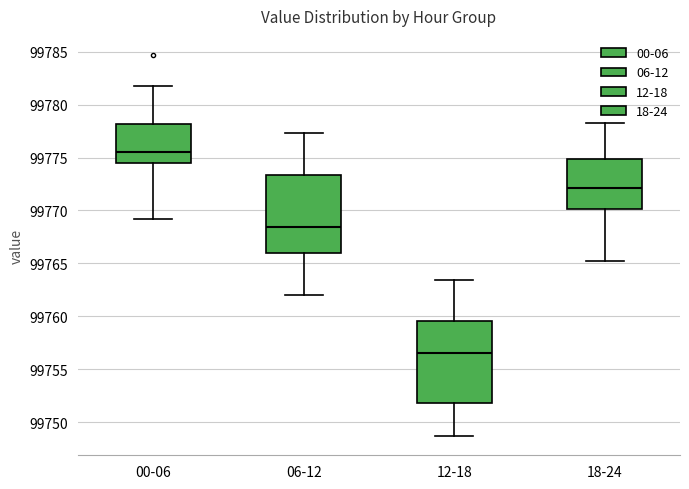

Reading left to right, read every box against the y-axis: the position of its median line, the range the box covers, and the ends of its whiskers. The values are not printed on the chart, so give them approximately, as read against the axis.

00-06: median 99775.5, box 99774.5 to 99778.0, whiskers 99769.0 to 99781.5
06-12: median 99768.5, box 99766.0 to 99773.5, whiskers 99762.0 to 99777.5
12-18: median 99756.5, box 99752.0 to 99759.5, whiskers 99748.5 to 99763.5
18-24: median 99772.0, box 99770.0 to 99775.0, whiskers 99765.0 to 99778.0